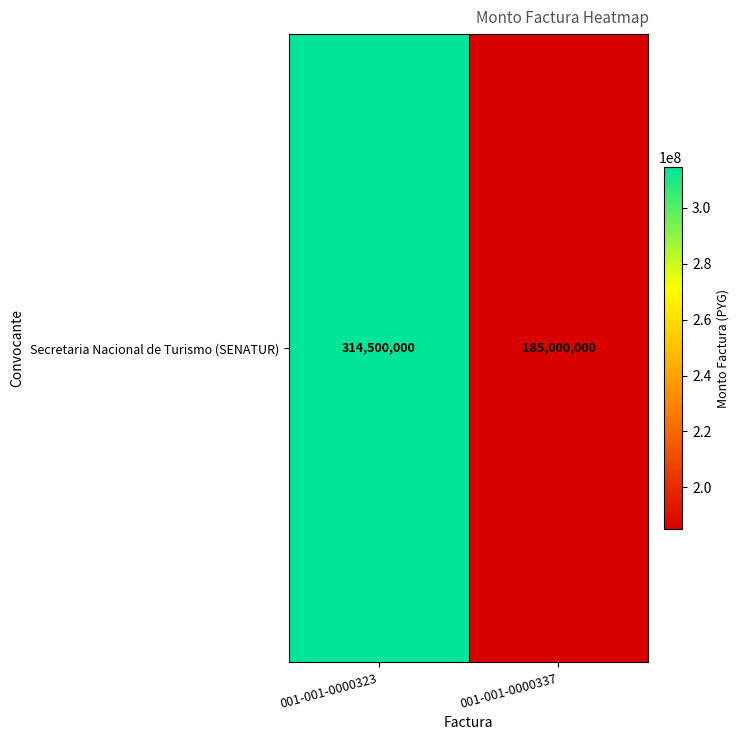

At which label is the value closest to 249750000?

001-001-0000323